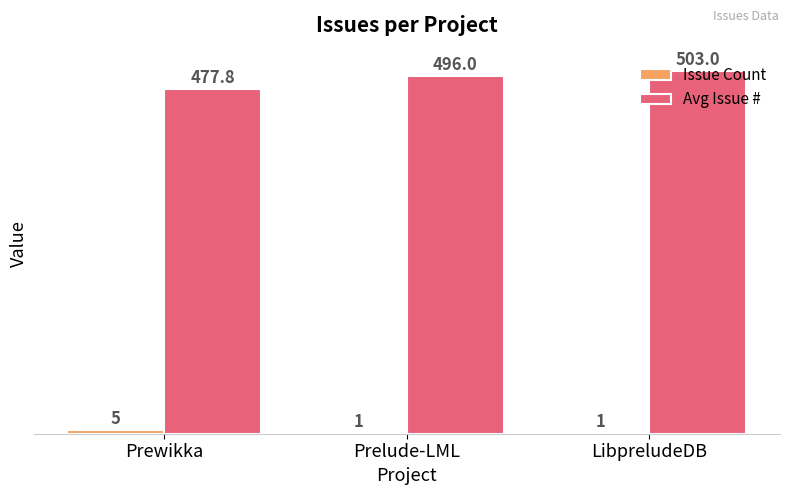

Which series has the largest total across all categories?

Avg Issue #